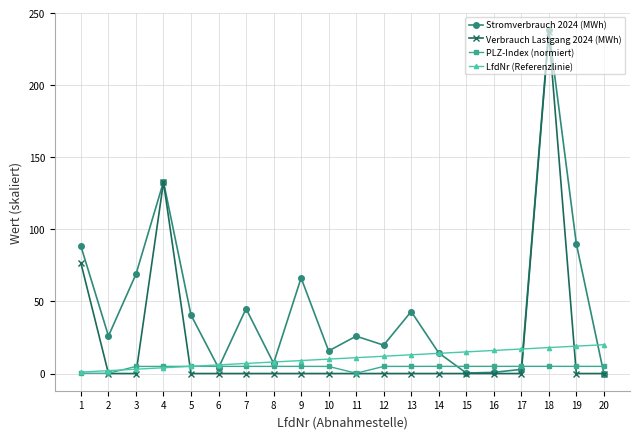

True or false: LfdNr (Referenzlinie) has a value of 20.0 at 20.

True